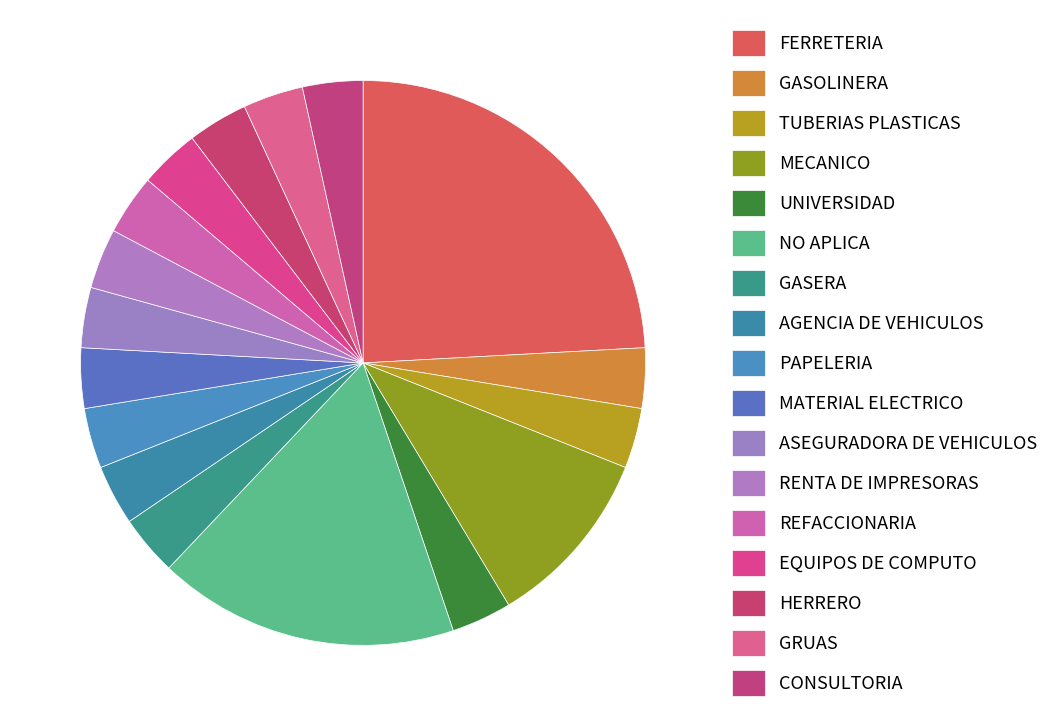

Rank the categories by value from lowest to highest.

GASOLINERA, TUBERIAS PLASTICAS, UNIVERSIDAD, GASERA, AGENCIA DE VEHICULOS, PAPELERIA, MATERIAL ELECTRICO, ASEGURADORA DE VEHICULOS, RENTA DE IMPRESORAS, REFACCIONARIA, EQUIPOS DE COMPUTO, HERRERO, GRUAS, CONSULTORIA, MECANICO, NO APLICA, FERRETERIA